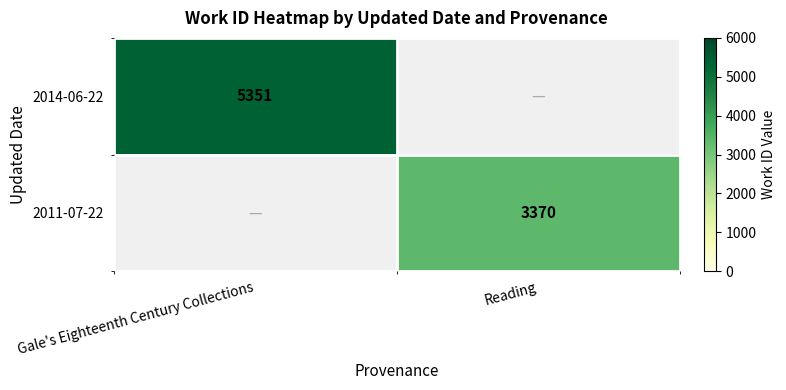

True or false: 2014-06-22 has a value of 5351 at Gale's Eighteenth Century Collections.

True